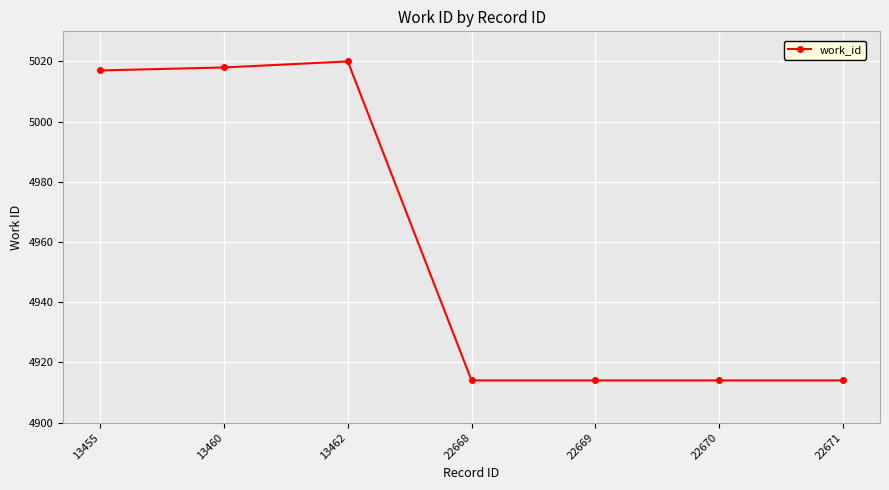

What is the greatest value displayed?

5020